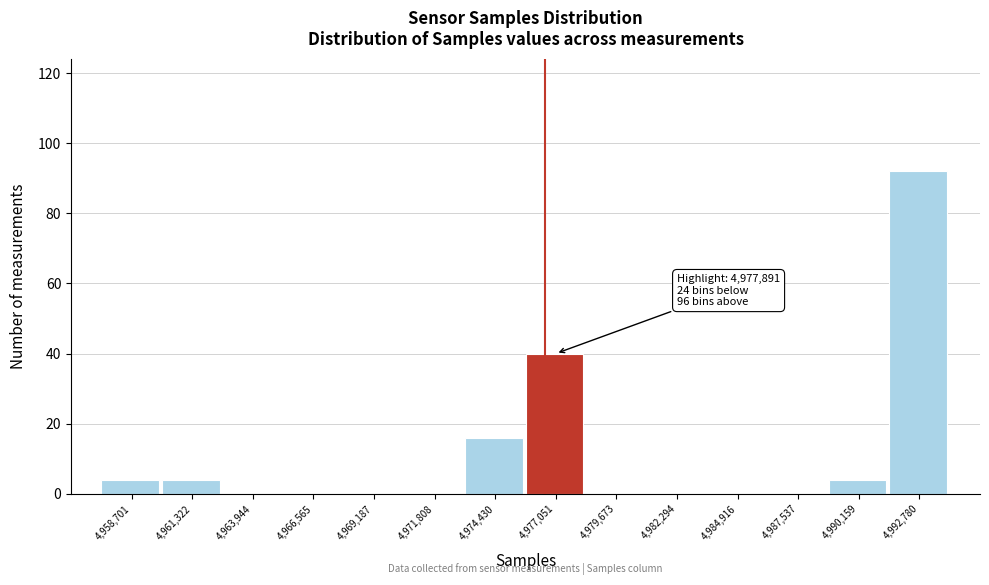

Reading left to right, what are all the values shown in this chart?

4,958,701=4	4,961,322=4	4,963,944=0	4,966,565=0	4,969,187=0	4,971,808=0	4,974,430=16	4,977,051=40	4,979,673=0	4,982,294=0	4,984,916=0	4,987,537=0	4,990,159=4	4,992,780=92